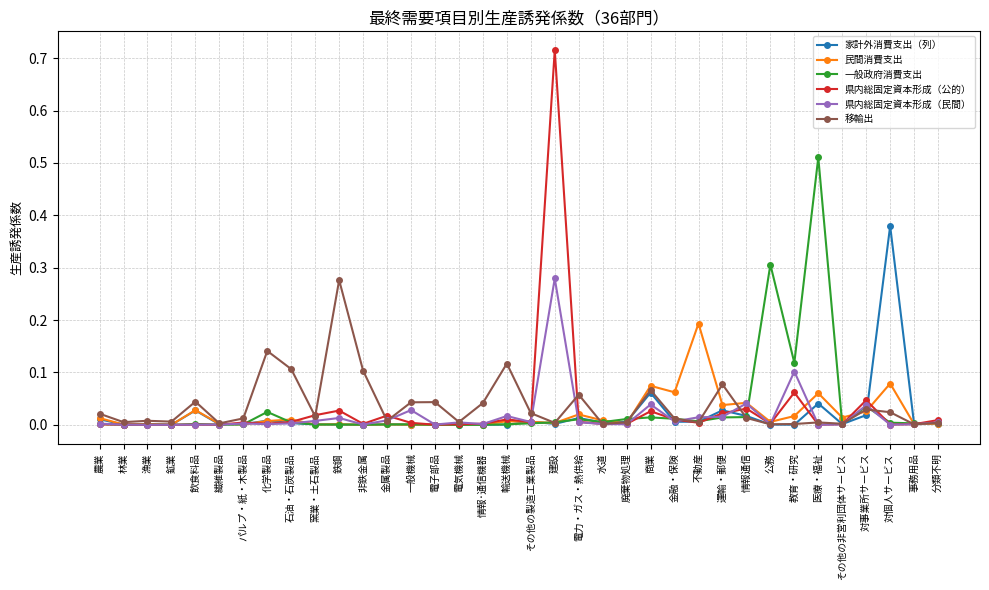

At which category is the sum across all series the highest?

建設